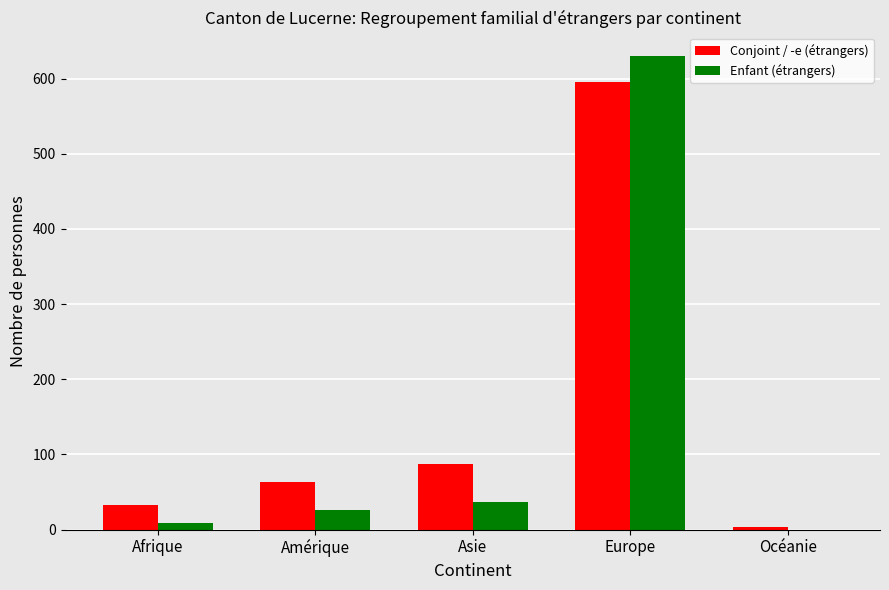

Are the bars grouped side by side (vs. stacked)?

Yes